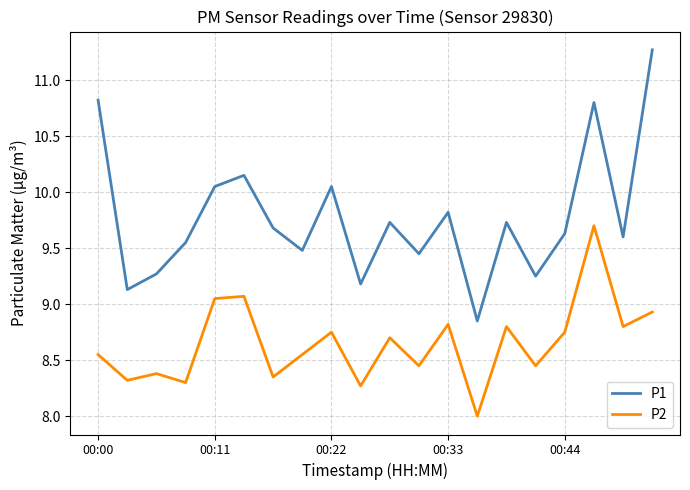

What is the minimum value for P2?

8.0